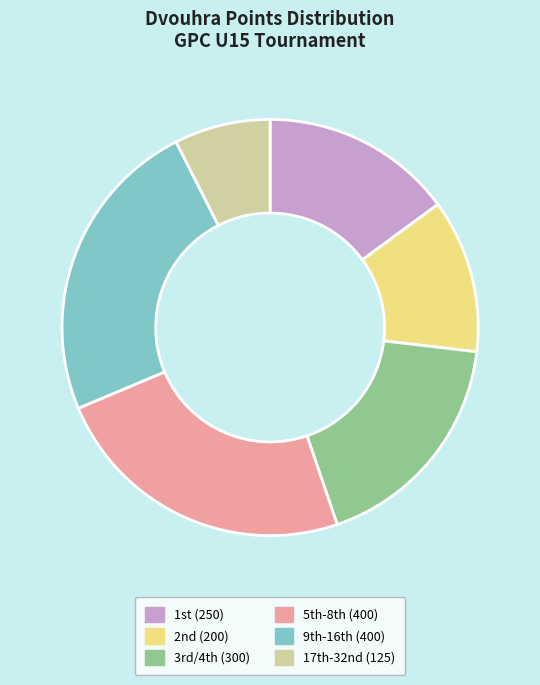

Which slice is the smallest?

17th-32nd (125)